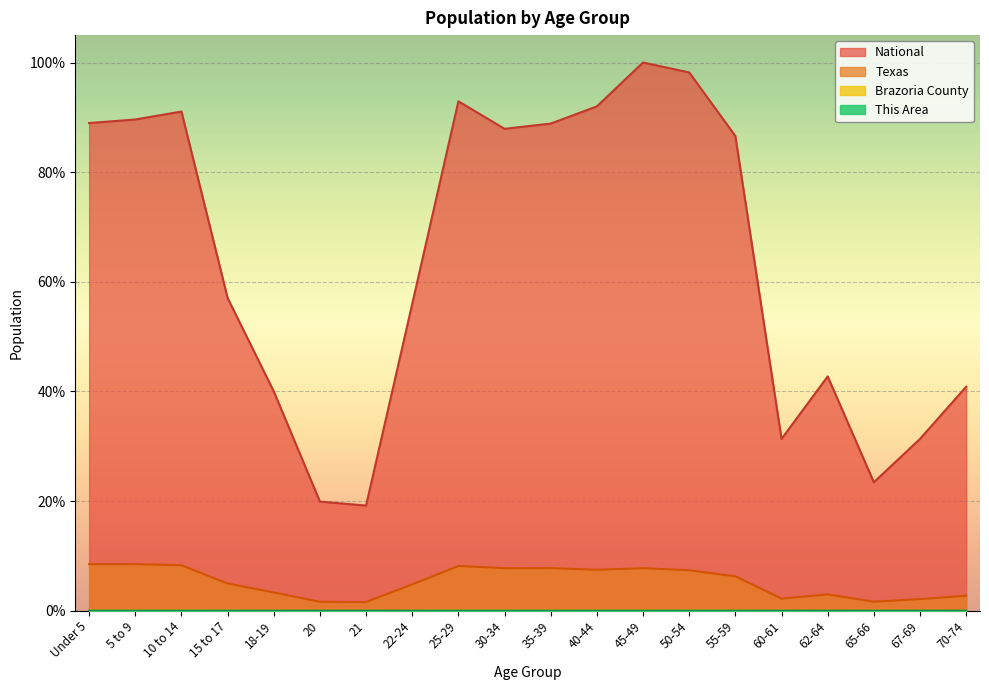

What is the label of the 4th point from the left?

15 to 17